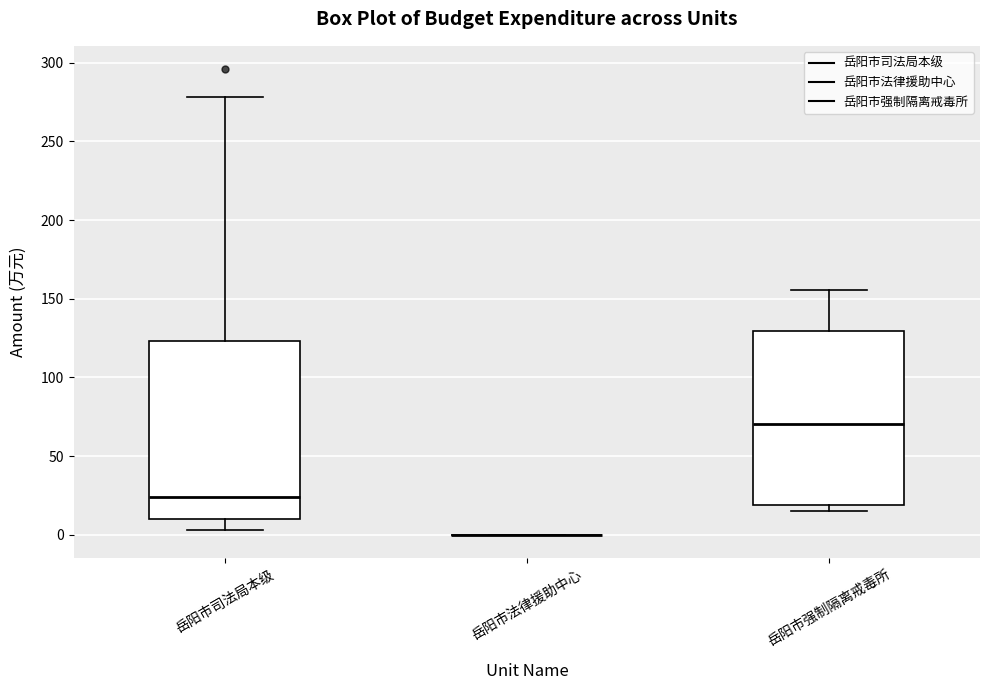

Reading left to right, transcribe this box plot: for each box, give where its median line is, the range the box spans, and where its two whiskers end, as read against the y-axis. The values are not printed on the chart, so give them approximately, as read against the axis.

岳阳市司法局本级: median 25, box 10 to 125, whiskers 5 to 280
岳阳市法律援助中心: box collapsed to a line at 0, whiskers 0 to 0
岳阳市强制隔离戒毒所: median 70, box 20 to 130, whiskers 15 to 155